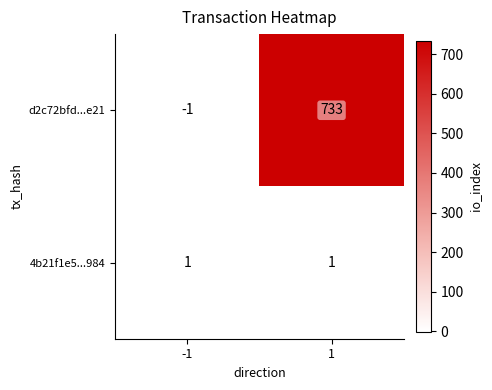

Count the number of categories in the chart.

2